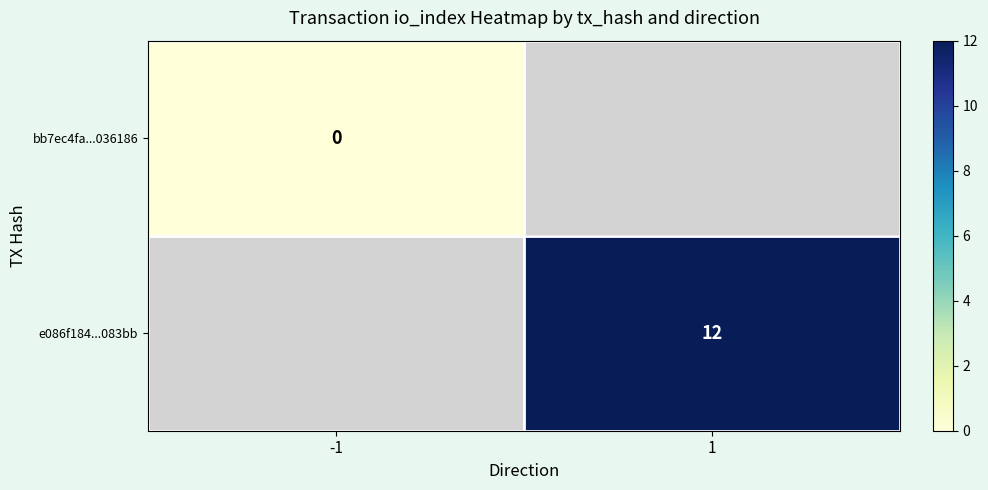

The value of e086f184...083bb at 1 is 20. True or false?

False